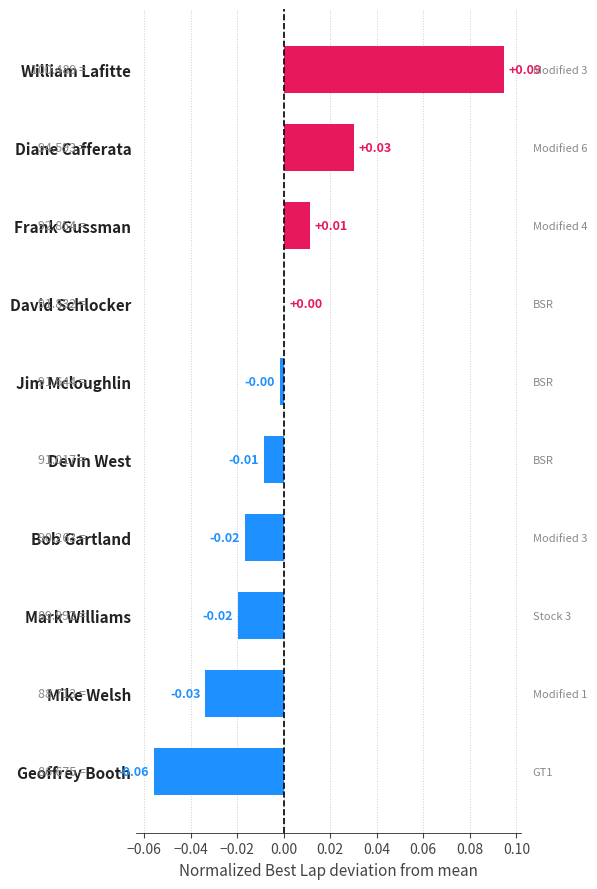

Between David Schlocker and Frank Gussman, which is larger?

Frank Gussman